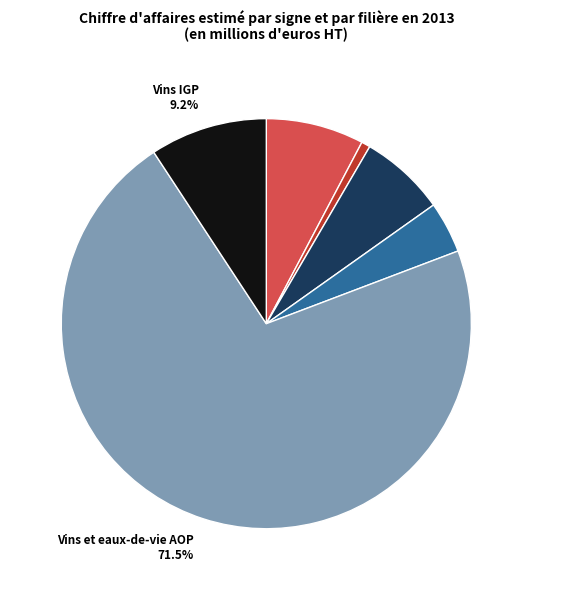

Is there a majority slice in this chart?

Yes